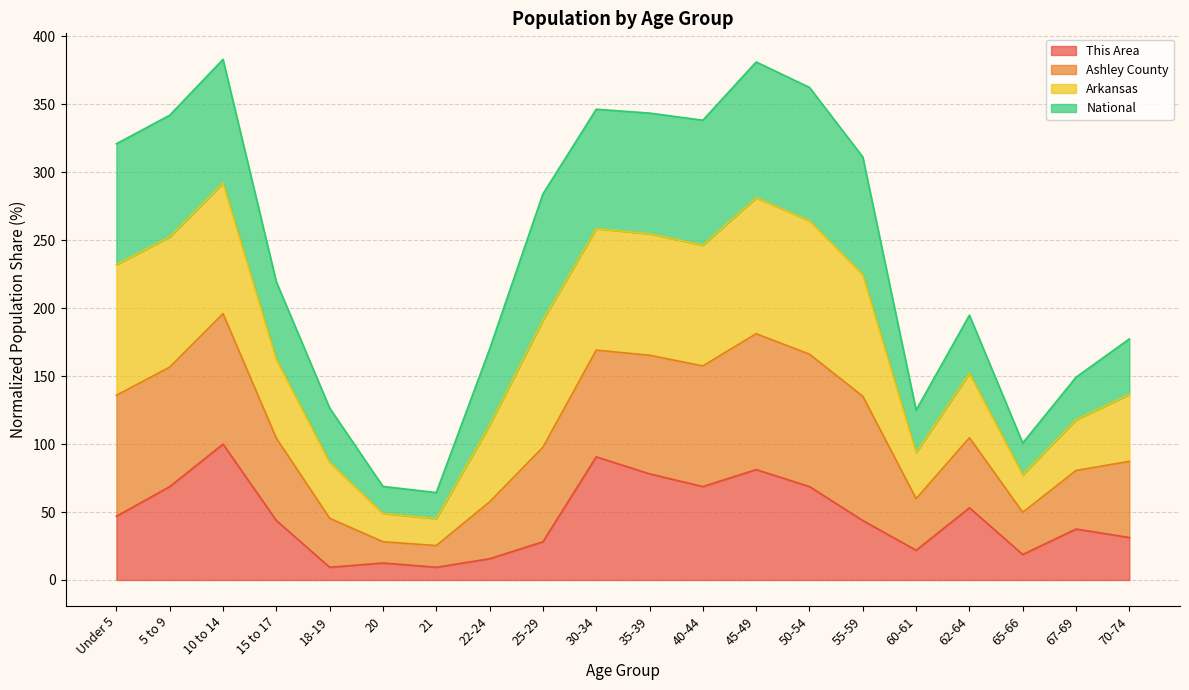

What is the total value across all series at 65-66?

100.8